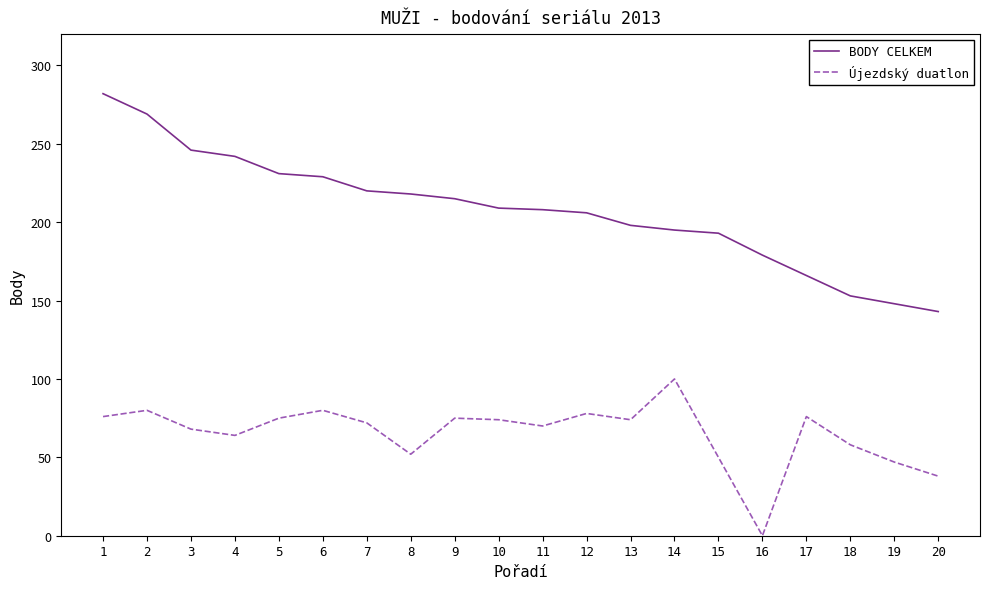

What is the greatest value displayed?

282